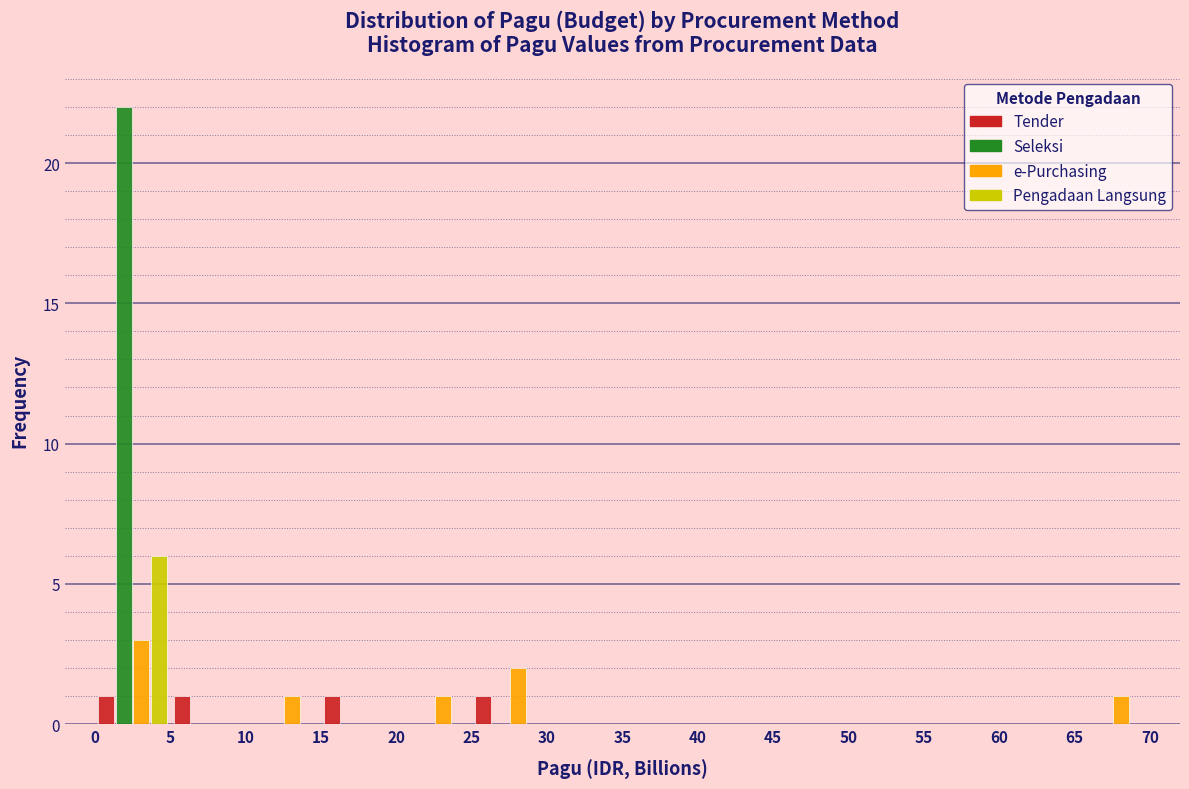

Reading left to right, list every range on the x-axis with the height of the bar of each series over it. The values are not printed on the chart, so give them approximately, as read against the axis.

0 to 5: Tender=1	Seleksi=22	e-Purchasing=3	Pengadaan Langsung=6
5 to 10: Tender=1	Seleksi=0	e-Purchasing=0	Pengadaan Langsung=0
10 to 15: Tender=0	Seleksi=0	e-Purchasing=1	Pengadaan Langsung=0
15 to 20: Tender=1	Seleksi=0	e-Purchasing=0	Pengadaan Langsung=0
20 to 25: Tender=0	Seleksi=0	e-Purchasing=1	Pengadaan Langsung=0
25 to 30: Tender=1	Seleksi=0	e-Purchasing=2	Pengadaan Langsung=0
30 to 35: Tender=0	Seleksi=0	e-Purchasing=0	Pengadaan Langsung=0
35 to 40: Tender=0	Seleksi=0	e-Purchasing=0	Pengadaan Langsung=0
40 to 45: Tender=0	Seleksi=0	e-Purchasing=0	Pengadaan Langsung=0
45 to 50: Tender=0	Seleksi=0	e-Purchasing=0	Pengadaan Langsung=0
50 to 55: Tender=0	Seleksi=0	e-Purchasing=0	Pengadaan Langsung=0
55 to 60: Tender=0	Seleksi=0	e-Purchasing=0	Pengadaan Langsung=0
60 to 65: Tender=0	Seleksi=0	e-Purchasing=0	Pengadaan Langsung=0
65 to 70: Tender=0	Seleksi=0	e-Purchasing=1	Pengadaan Langsung=0